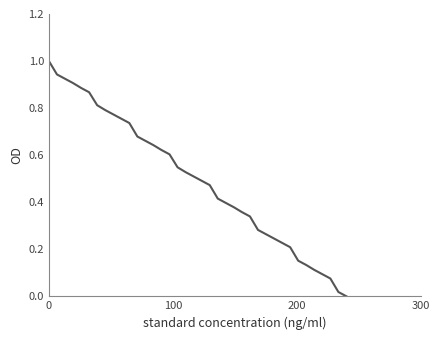

What is the greatest value displayed?

1.0